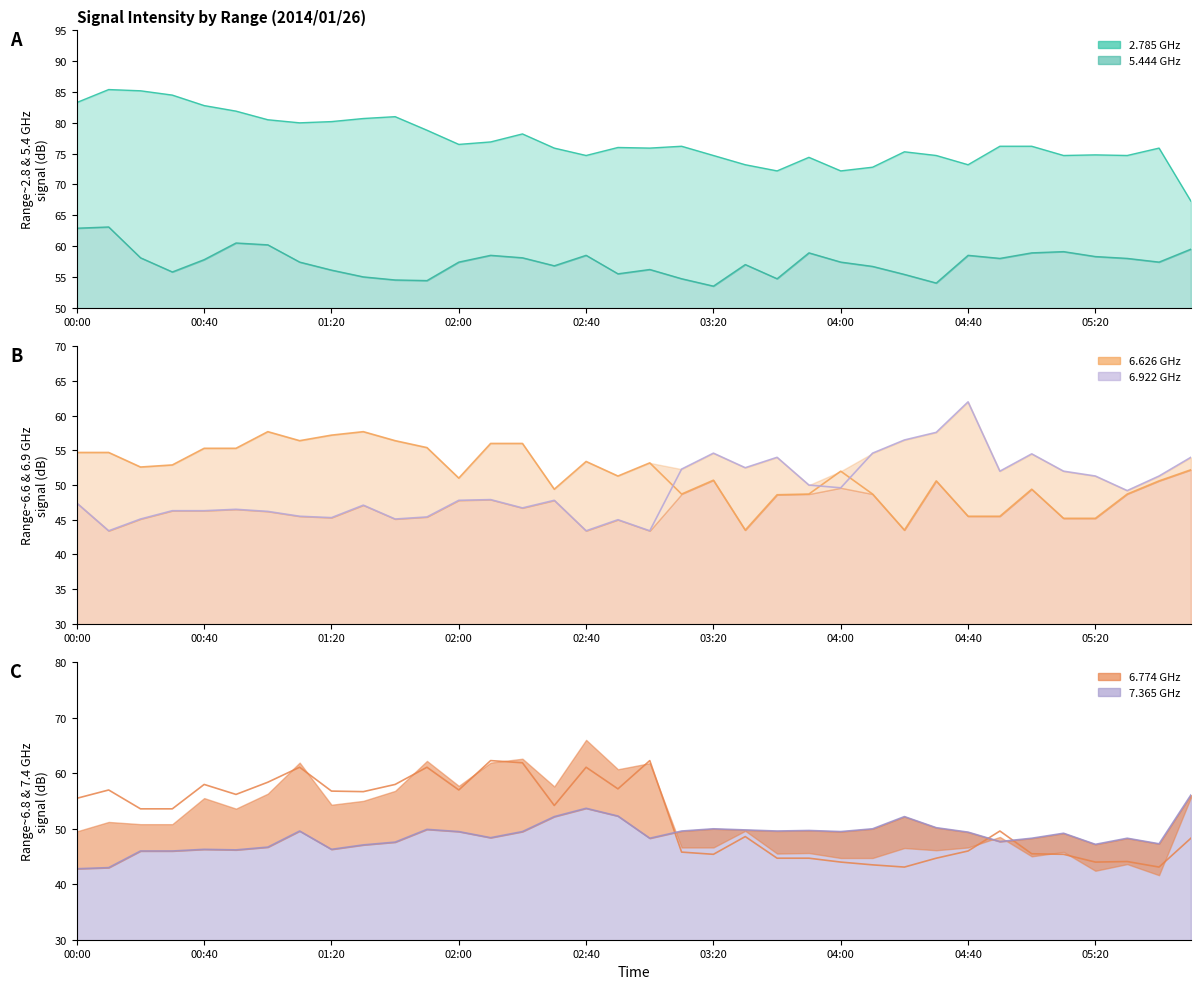

How many categories are shown in the chart?

36